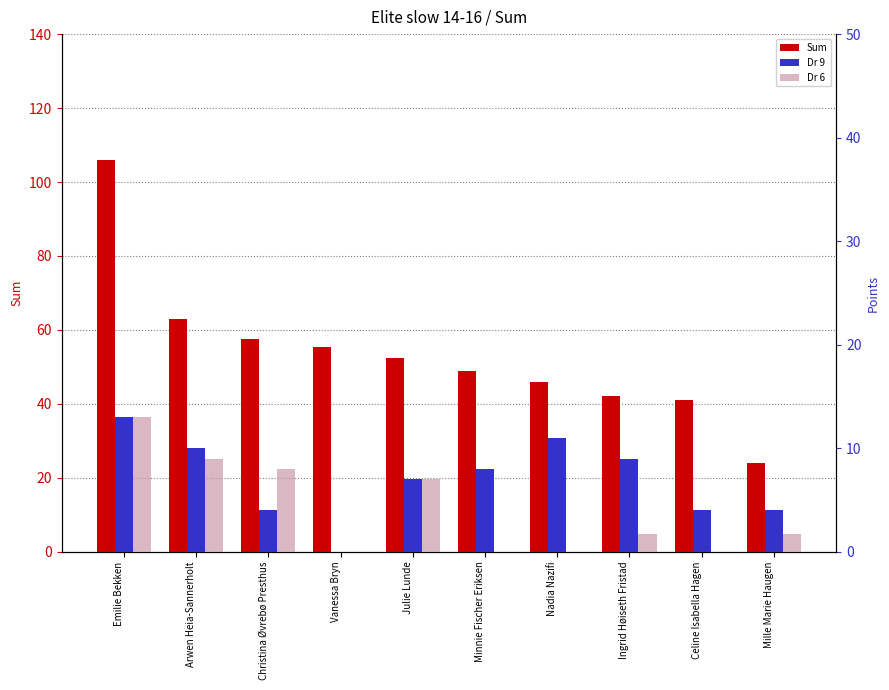

At which label is Dr 9 closest to 6?

Julie Lunde